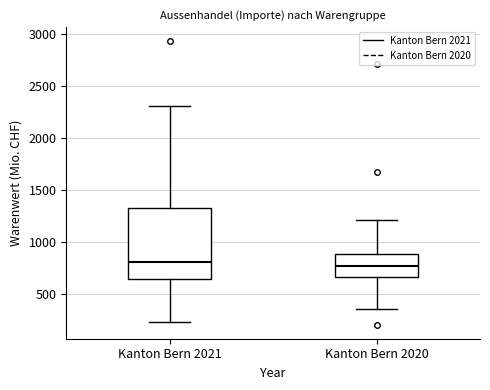

Which box is the tallest, from its lower edge to its upper edge?

Kanton Bern 2021